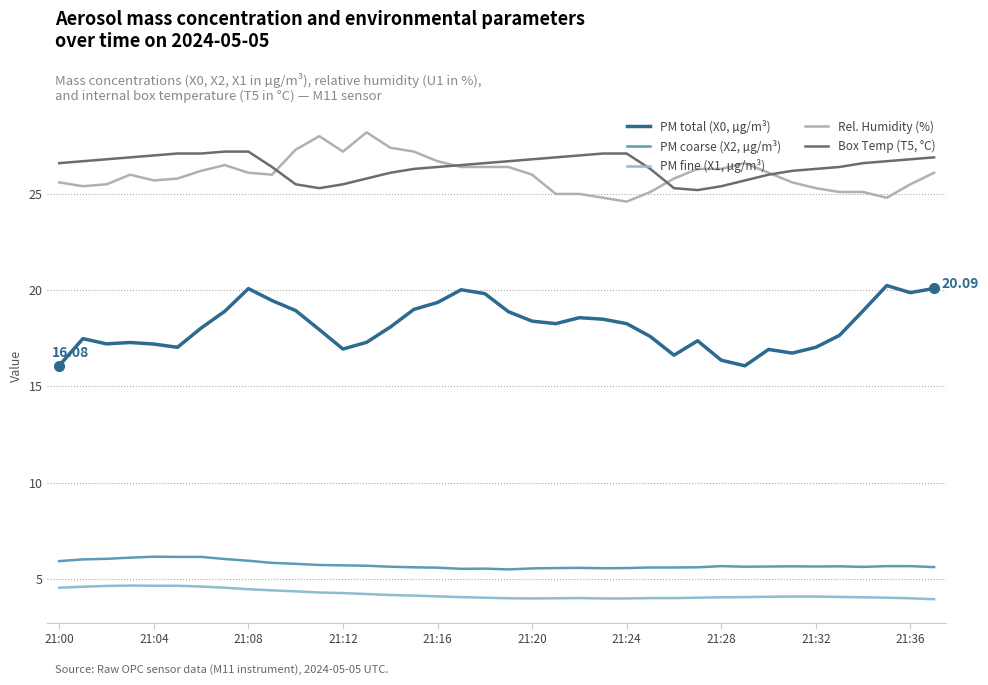

List the series in order of their peak value, highest first.

Rel. Humidity (%), Box Temp (T5, °C), PM total (X0, µg/m³), PM coarse (X2, µg/m³), PM fine (X1, µg/m³)